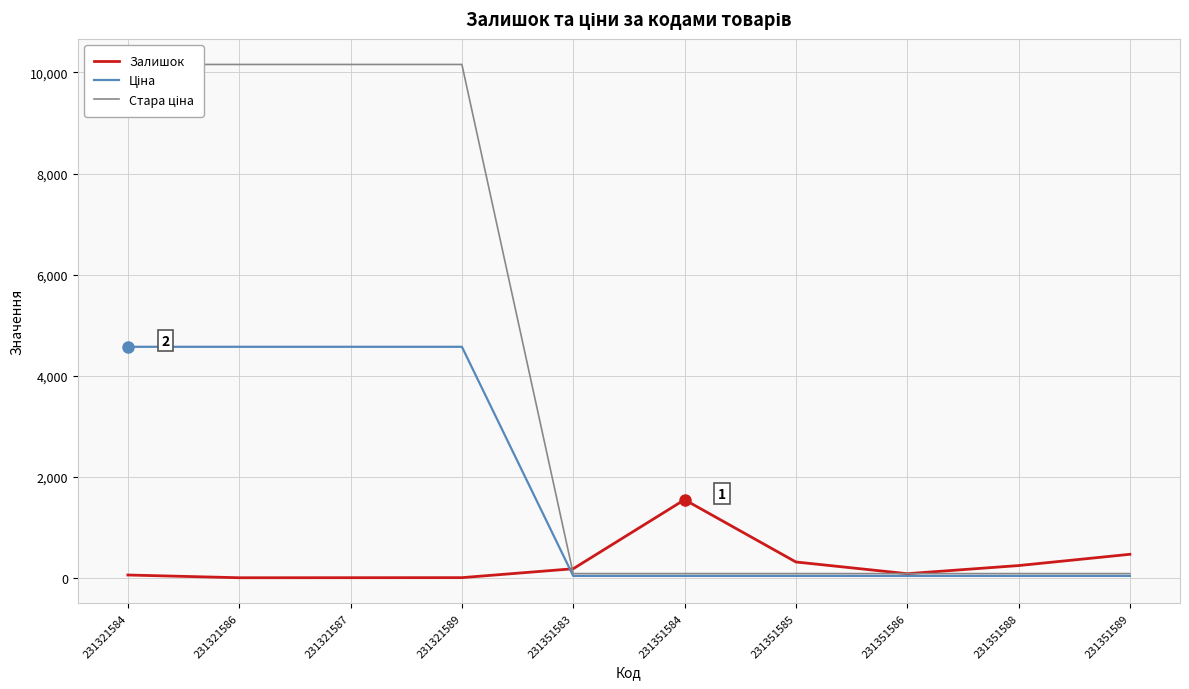

Which category has the lowest value across all series?

231321586